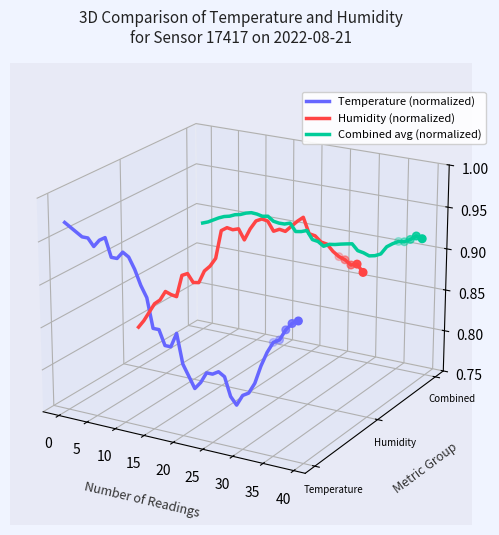

What are all the series names shown in the legend?

Temperature (normalized), Humidity (normalized), Combined avg (normalized)